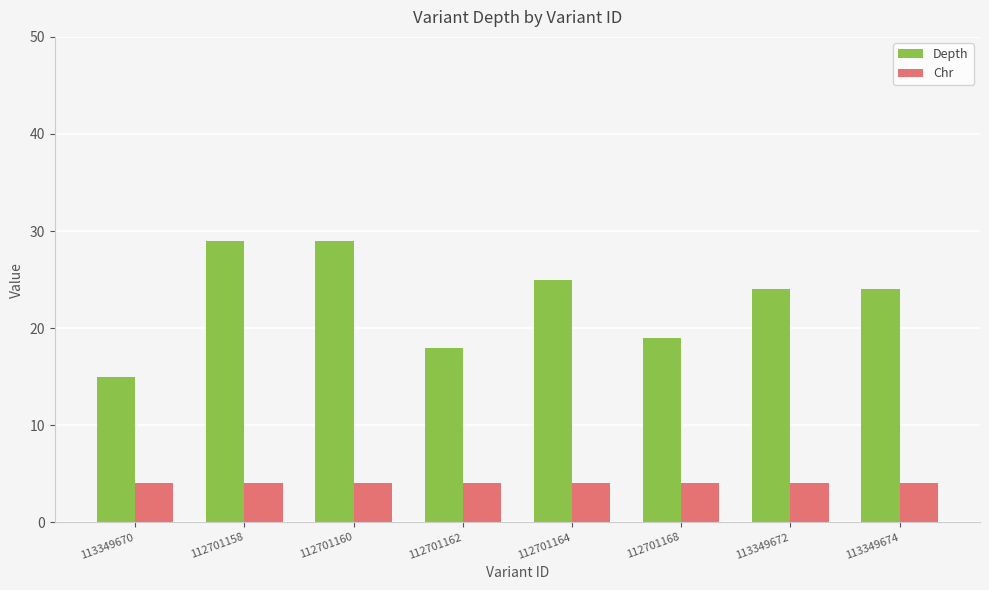

How many series are shown in this chart?

2